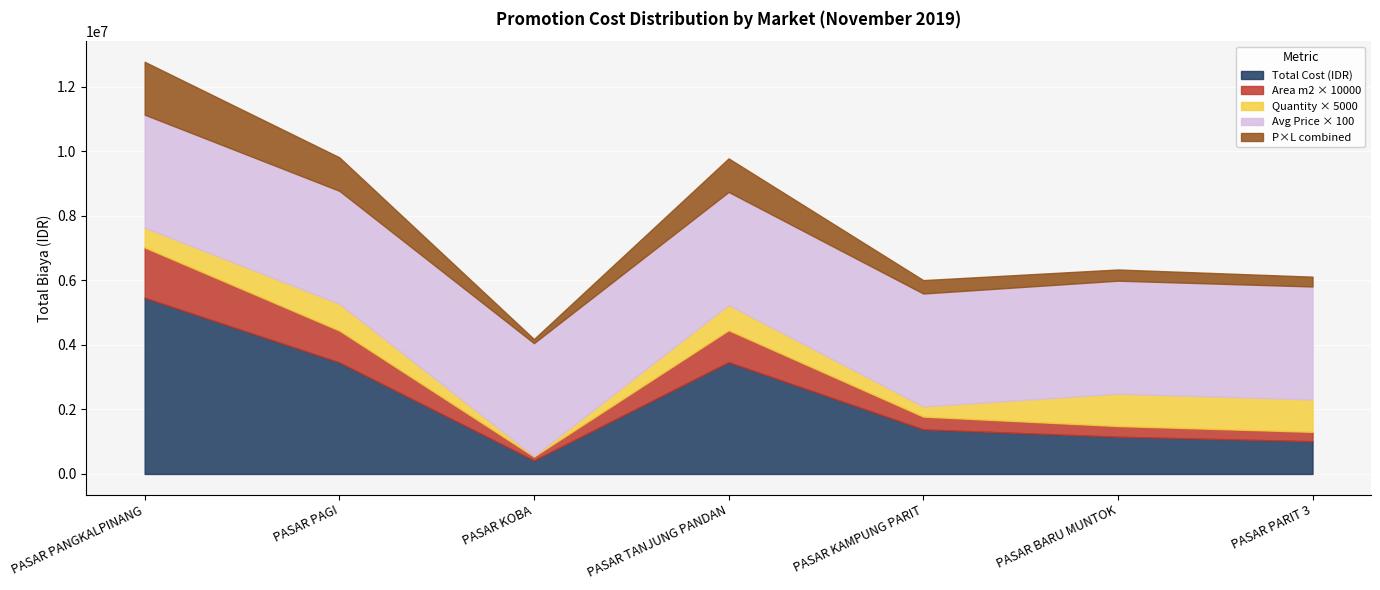

What is the lowest value of the Total Cost (IDR) series?

420000